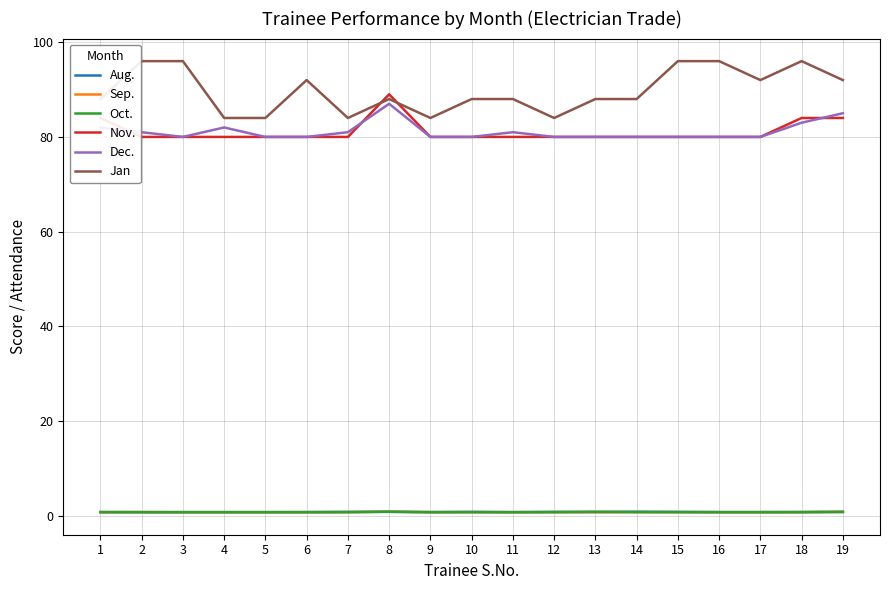

Where is Dec. nearest to the value 83?

18